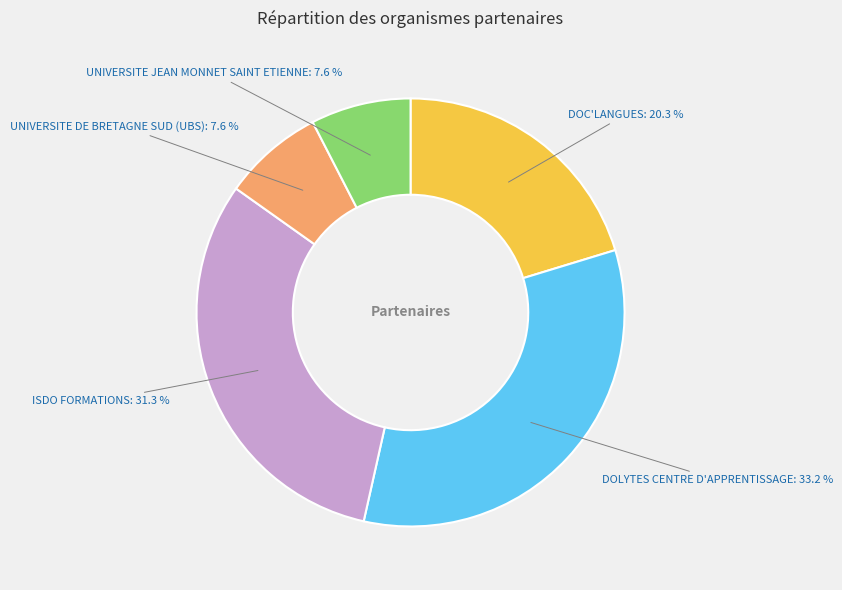

What is the ratio of the value at DOLYTES CENTRE D'APPRENTISSAGE to the value at ISDO FORMATIONS?

1.1